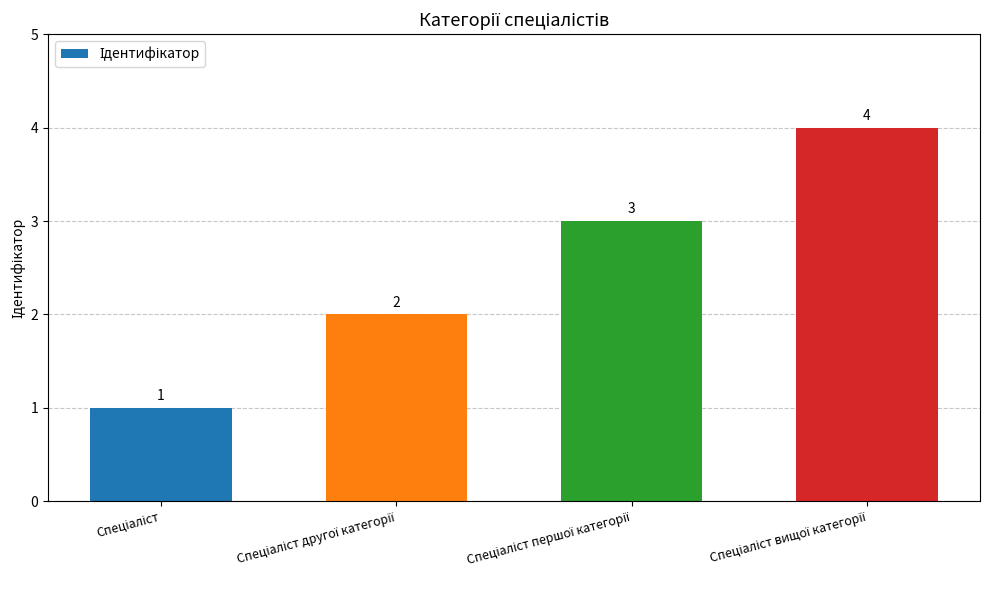

Are the bars grouped side by side (vs. stacked)?

No